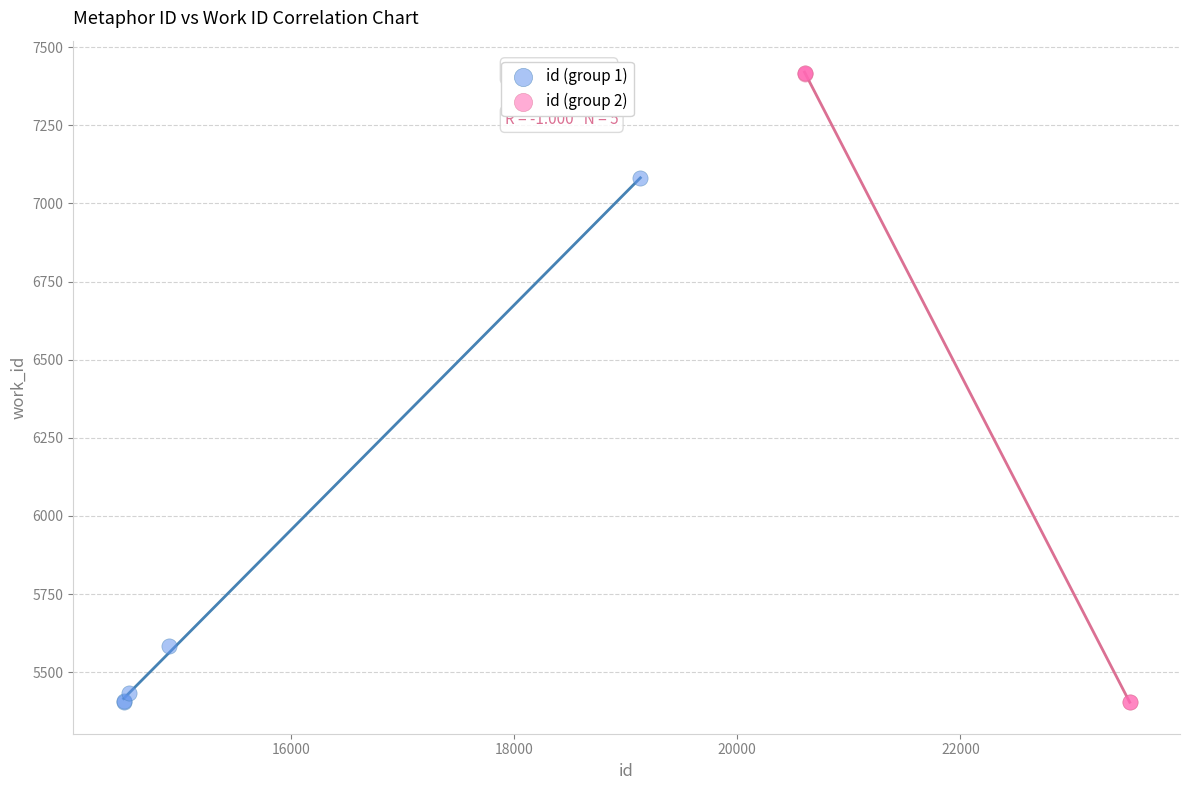

Which series contains the highest Y value?

id (group 2)